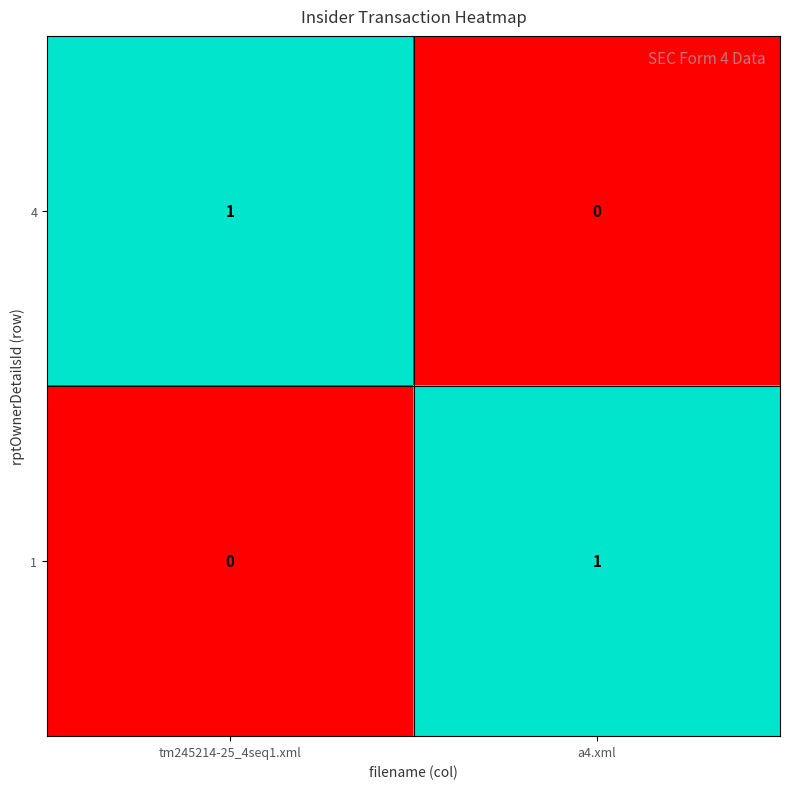

Is it true that 1 equals 1 at a4.xml?

True